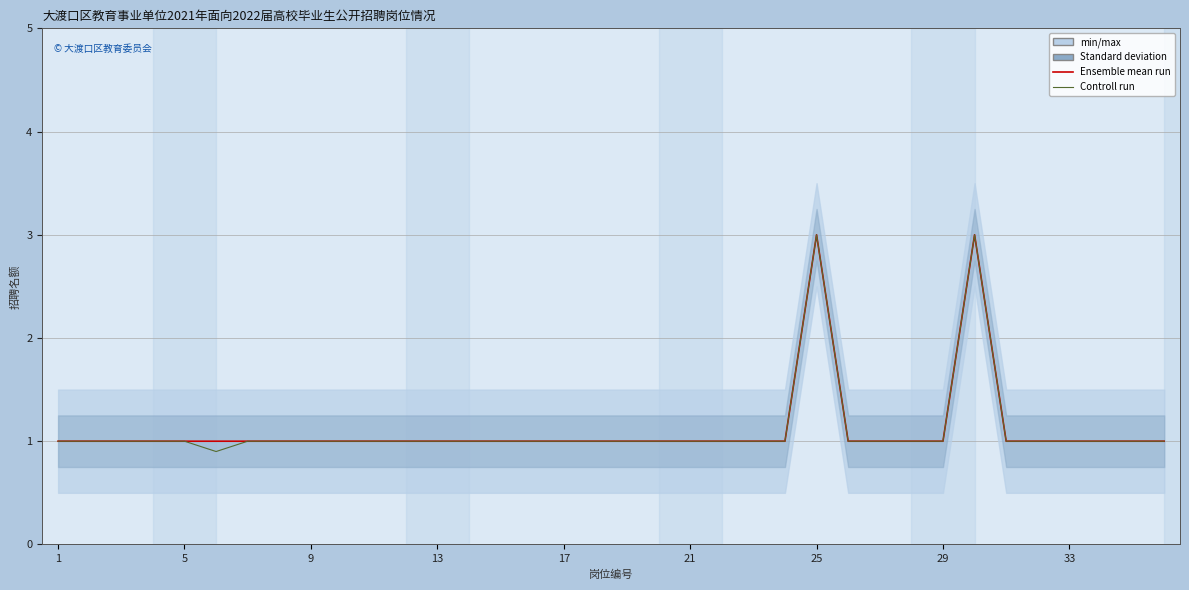

True or false: Controll run and Ensemble mean run cross at least once.

False